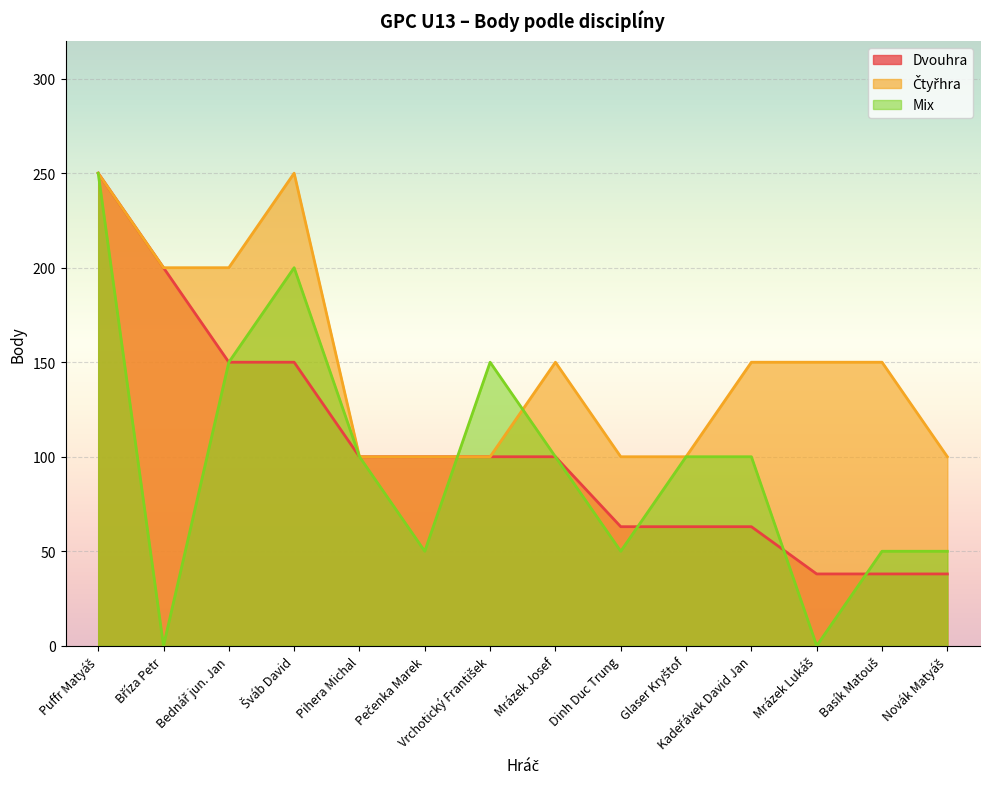

What is the difference between the maximum and minimum values in the Mix series?

250